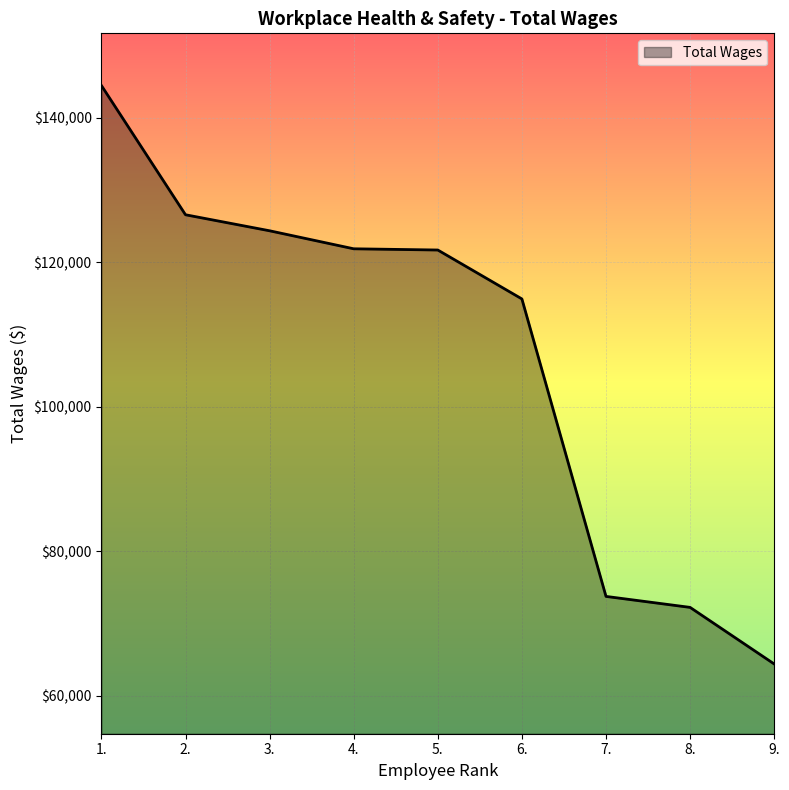

Which category has the highest value across all series?

1.